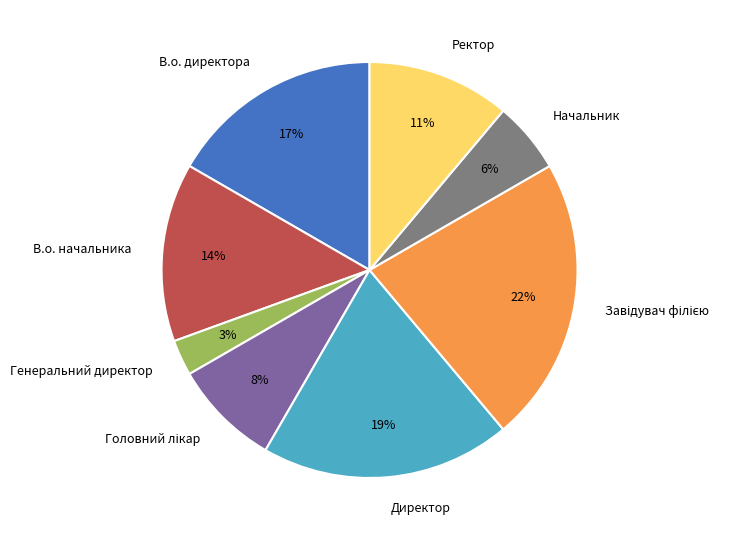

Which slice is the smallest?

Генеральний директор